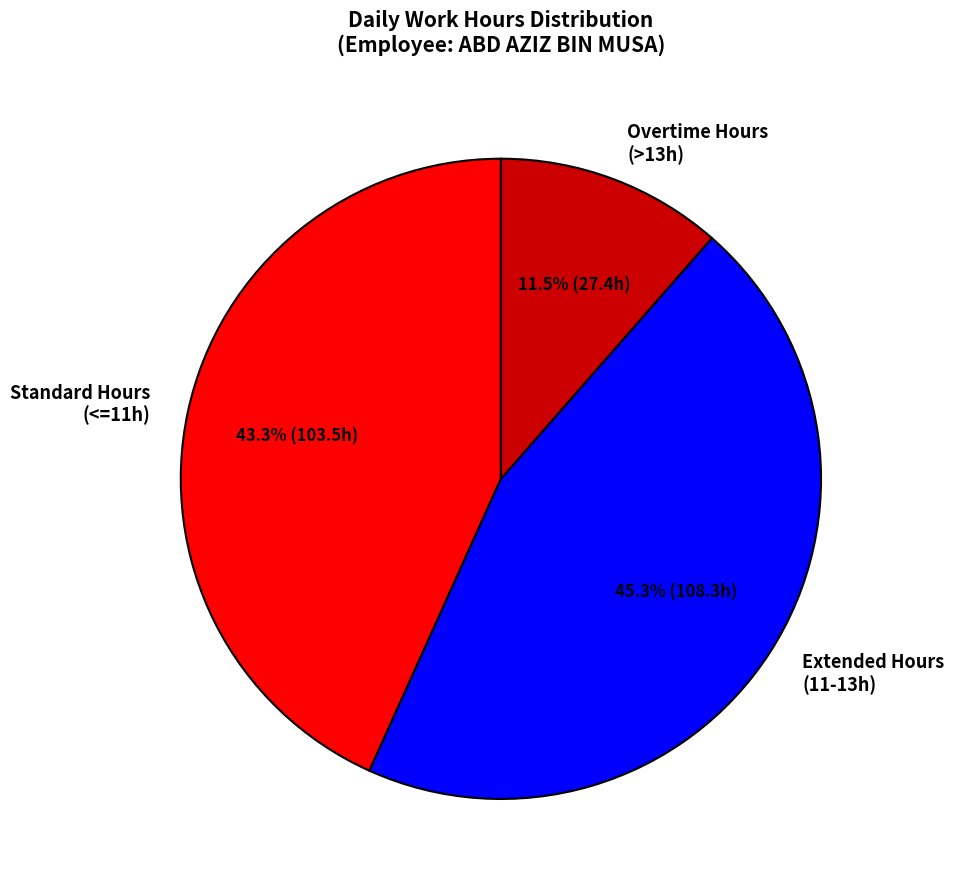

What is the smallest slice in the pie chart?

Overtime Hours (>13h)